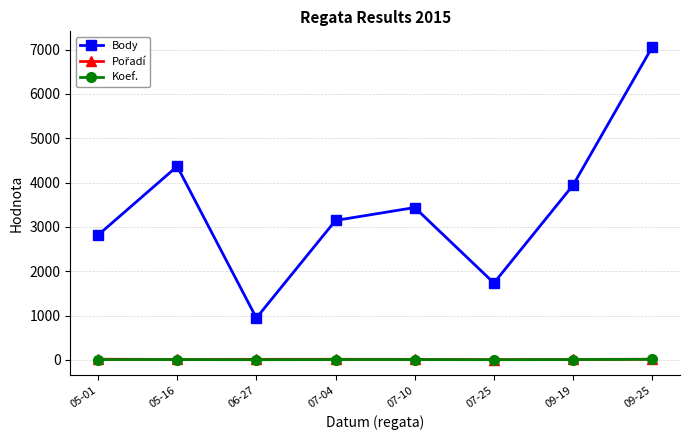

At how many categories does at least one series exceed 2494?

6